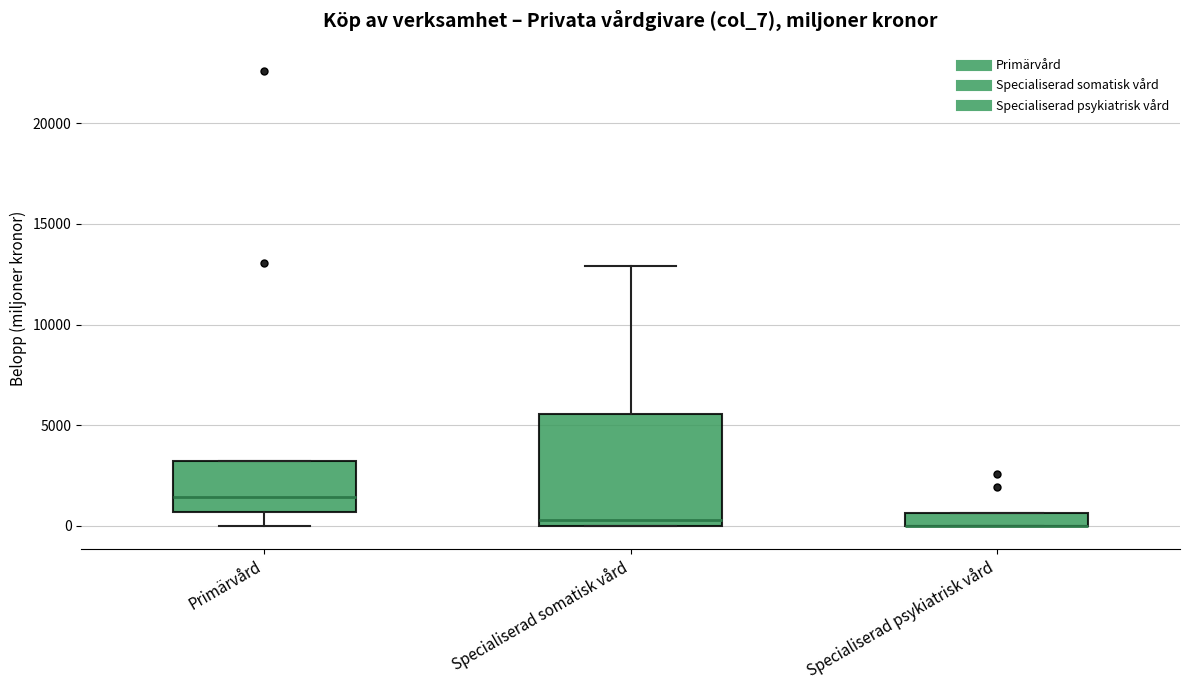

Where does the median line of the box for Primärvård sit on the y-axis? The values are not printed on the chart, so give them approximately, as read against the axis.

1500